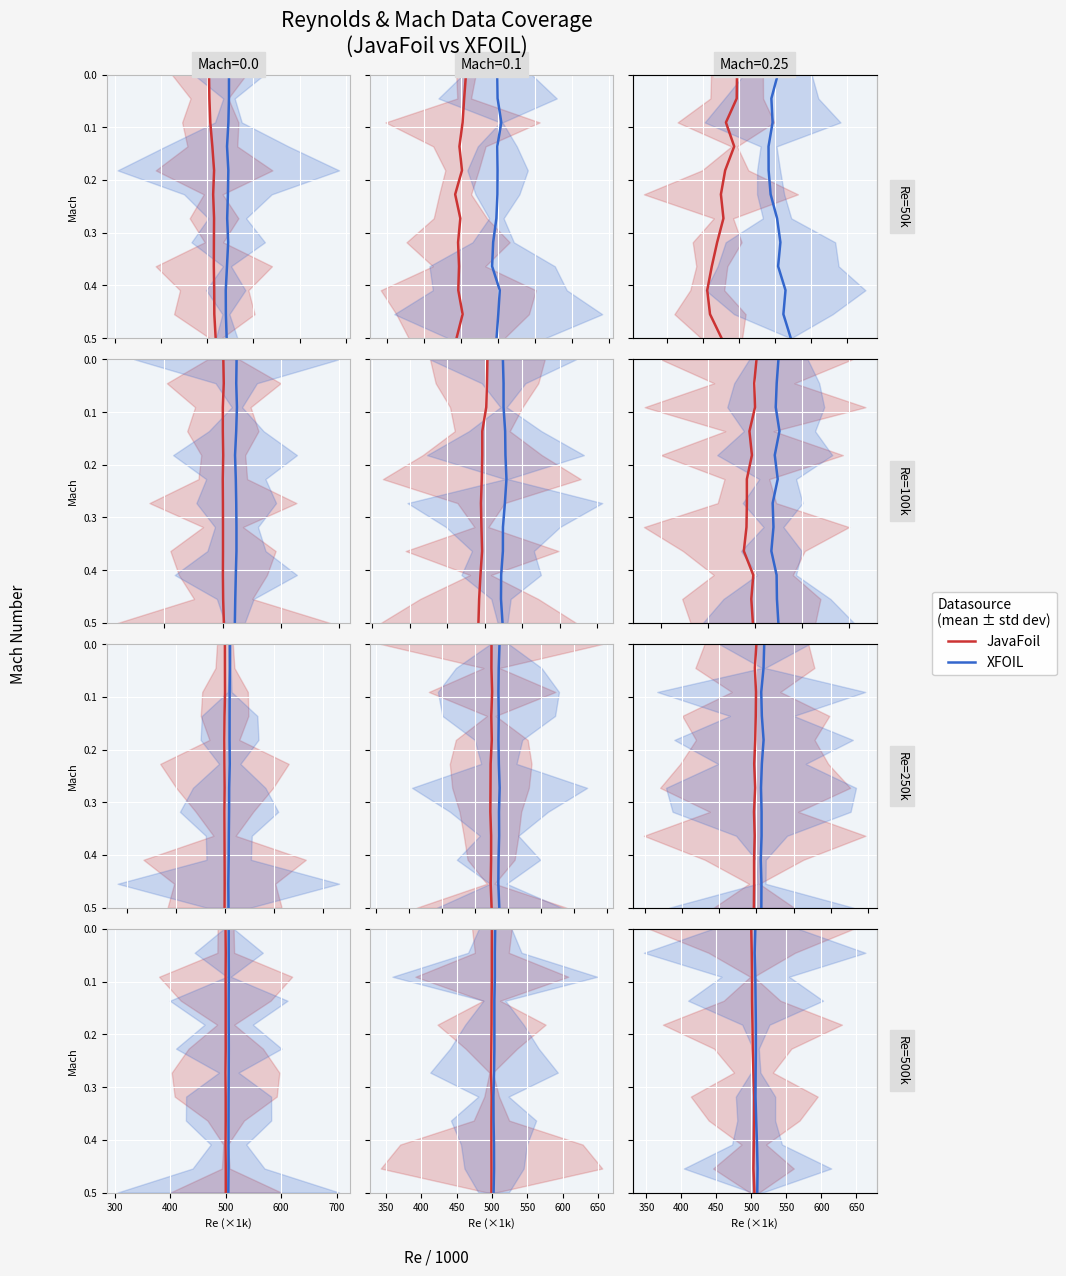

How many series are shown in this chart?

2